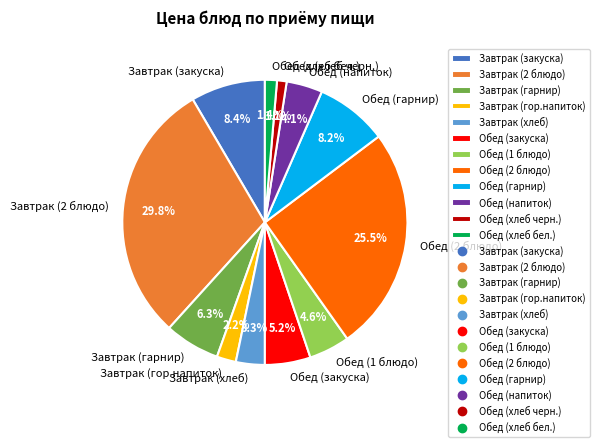

To the nearest percent, what is the difference between the largest and smallest slice percentages?

29%